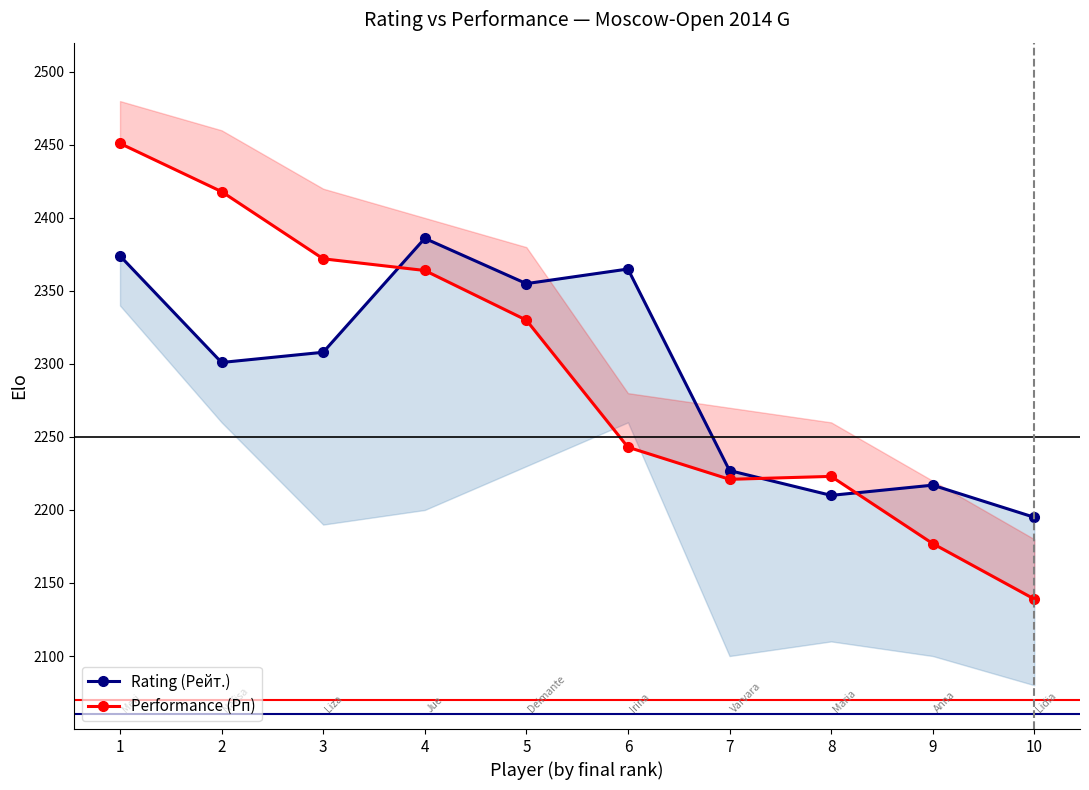

What is the value of the Performance (Рп) point at the 7th from the left?

2221